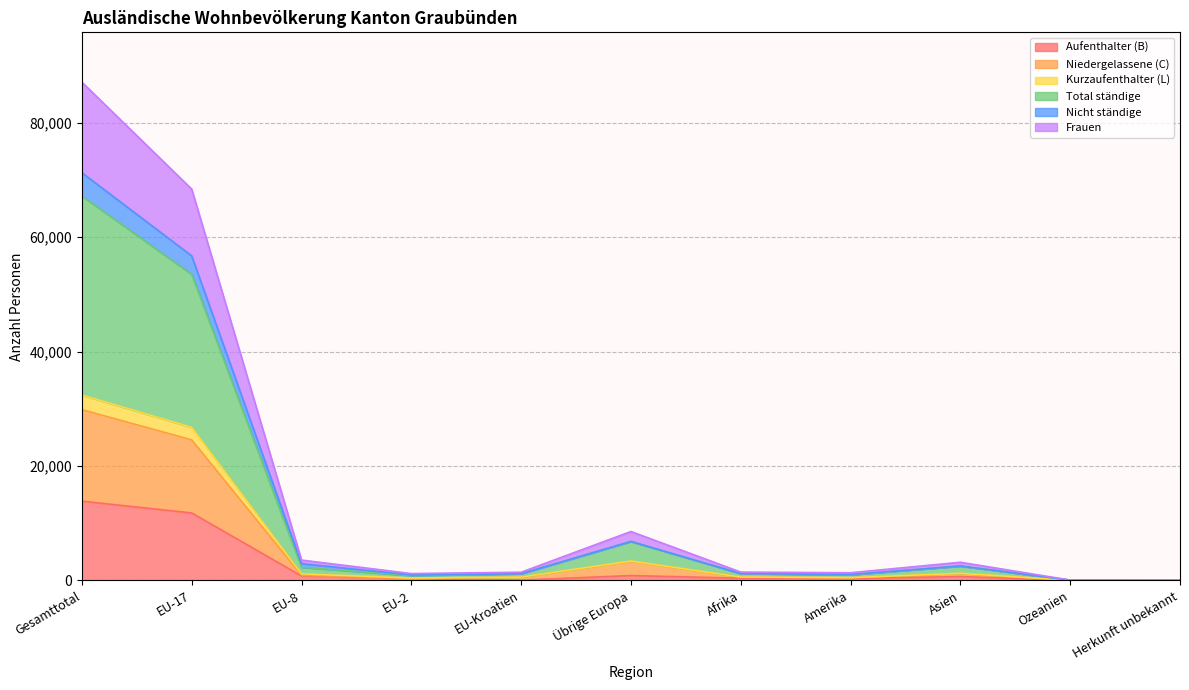

How many interior local peaks does the Frauen series have?

2